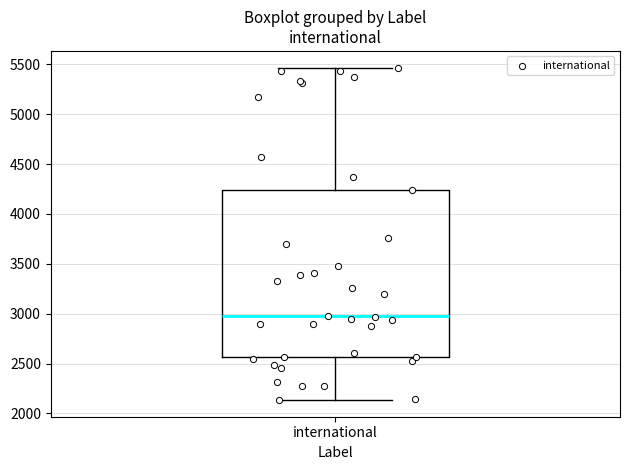

Where is the upper edge of the box for international on the y-axis? The values are not printed on the chart, so give them approximately, as read against the axis.

4250